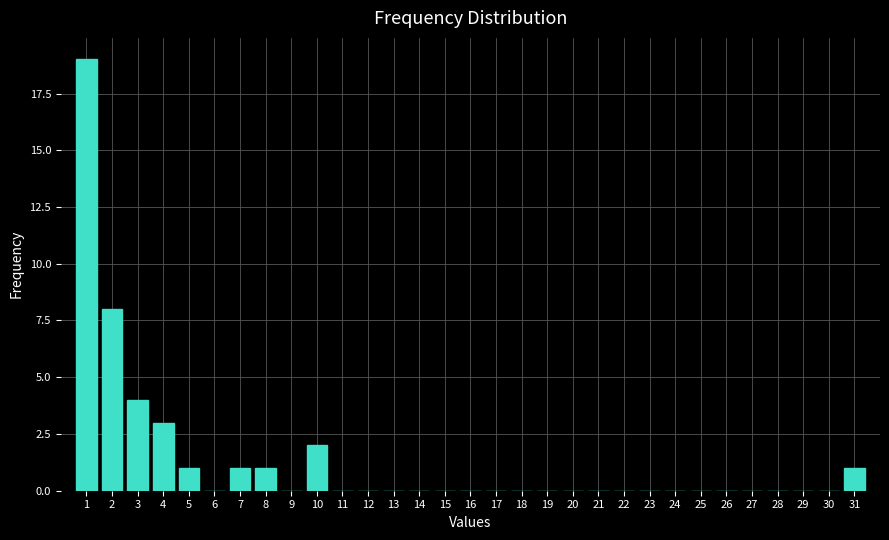

The chart shows a value of 0 at 18. True or false?

True